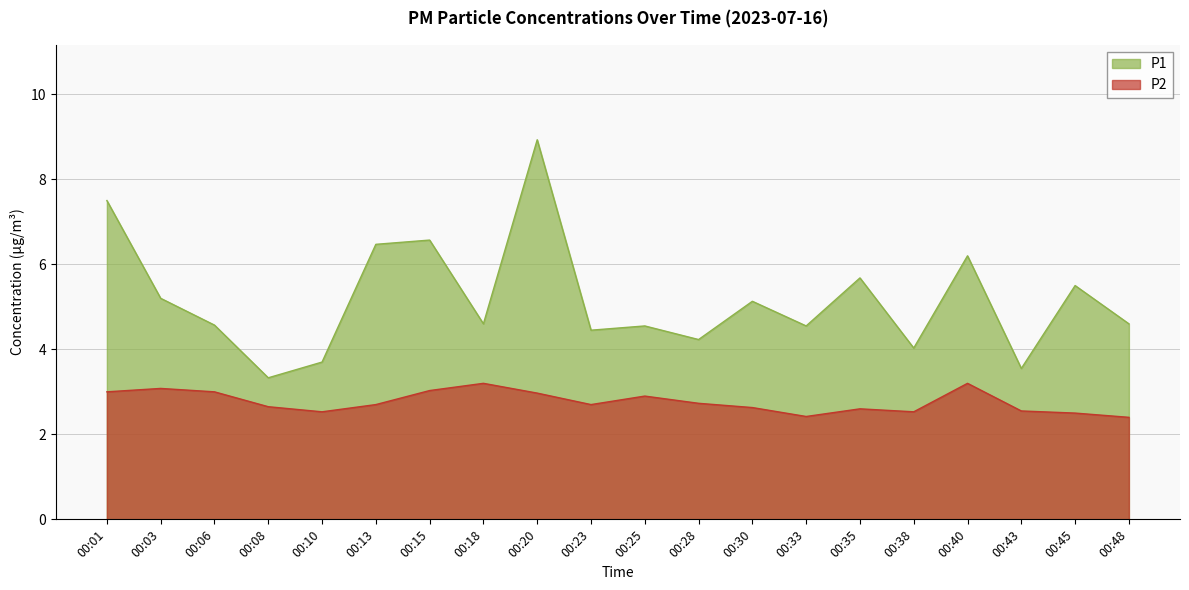

What is the greatest value displayed?

8.9